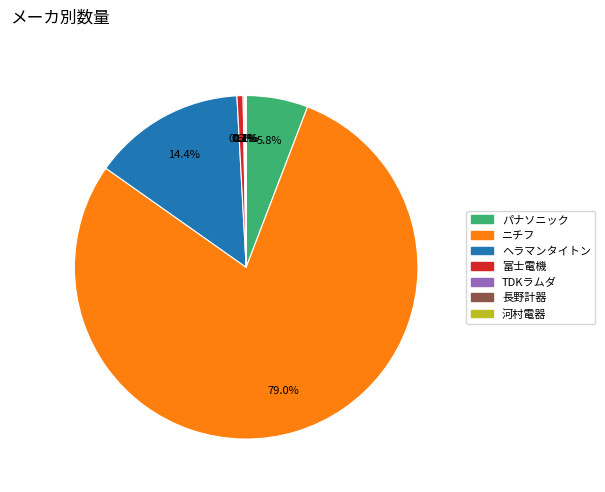

Which category has the biggest portion of the pie?

ニチフ